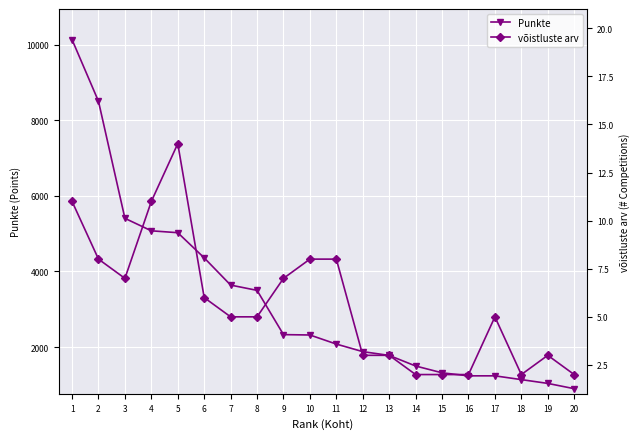

What is the difference between the Punkte values at 9 and 6?

2030